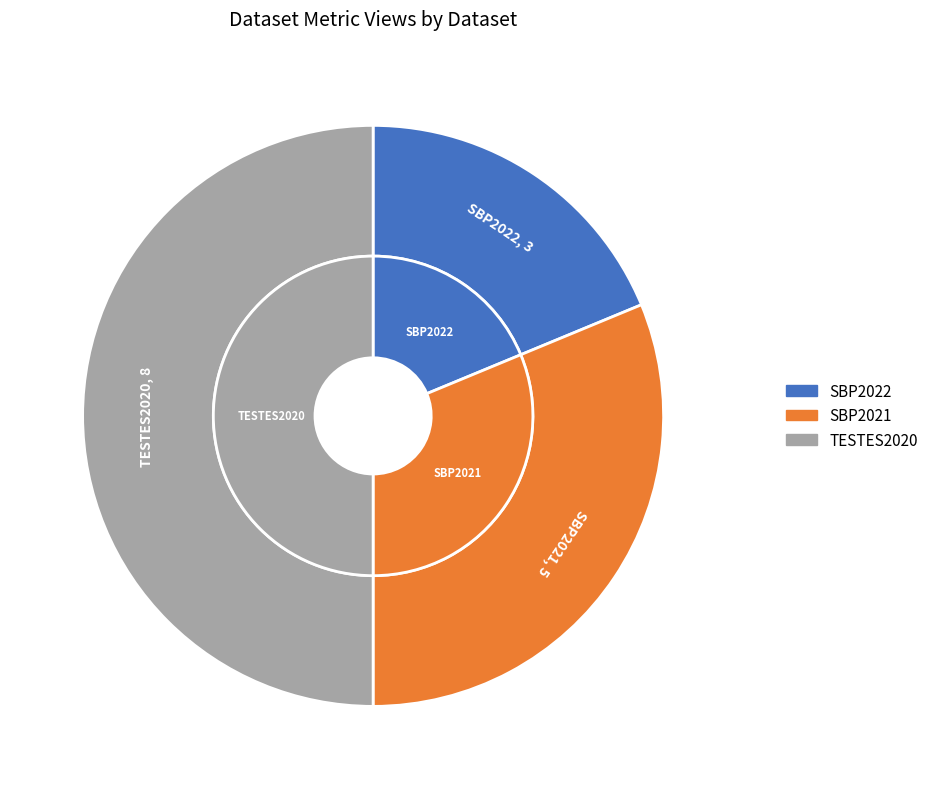

Is TESTES2020 the majority of the pie?

No